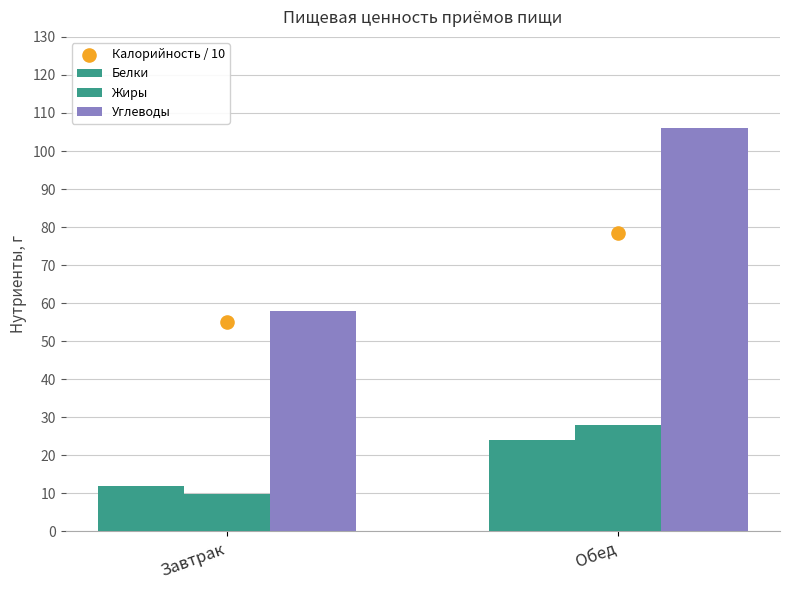

At which category is the sum across all series the highest?

Обед